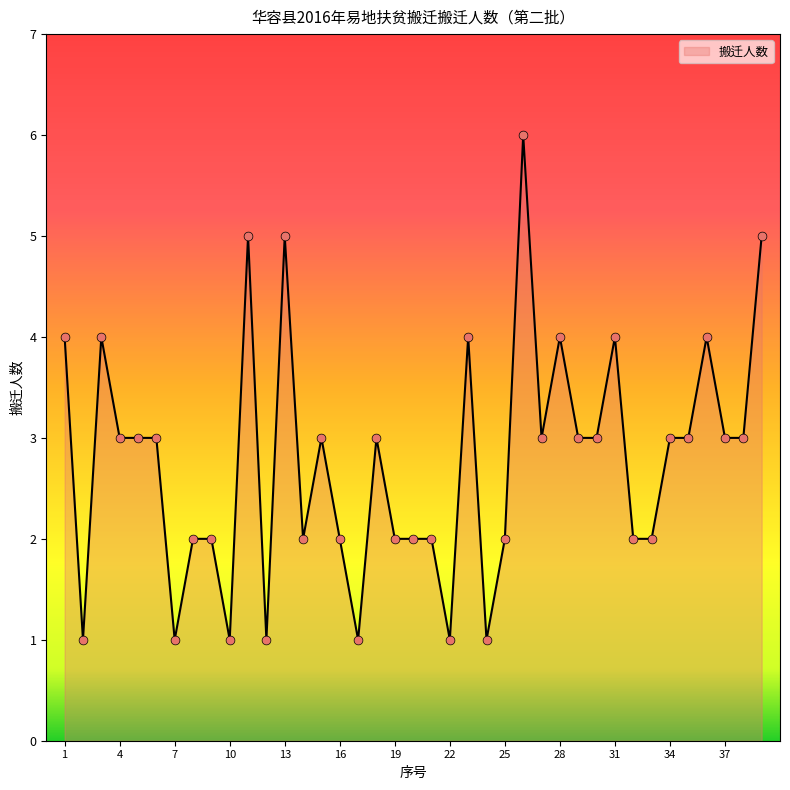

What is the maximum value shown in the chart?

6